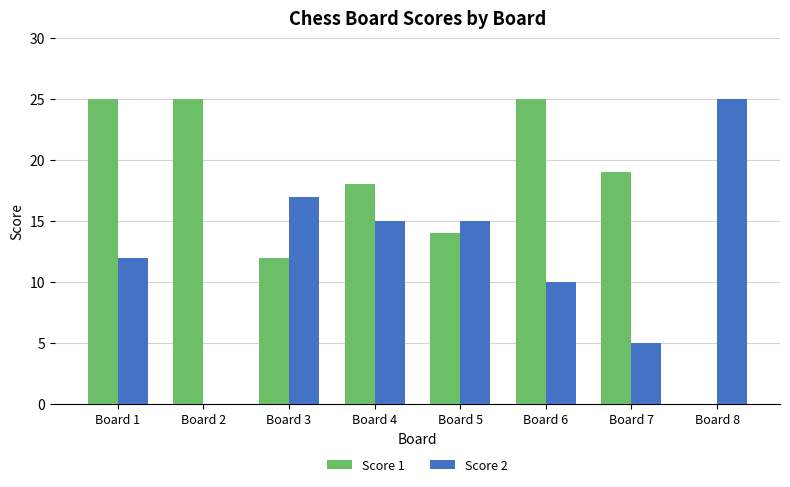

How many groups of bars are there?

8